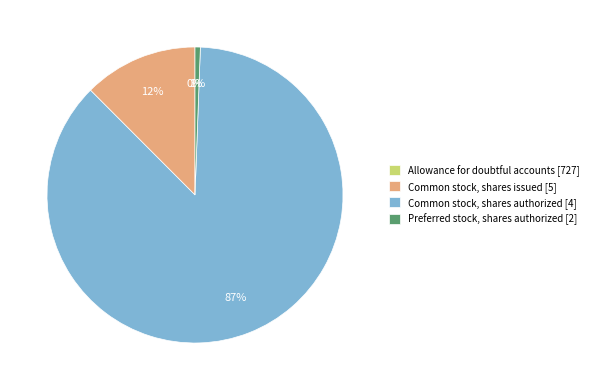

What percentage is the Common stock, shares issued [5] slice, to the nearest percent?

12%